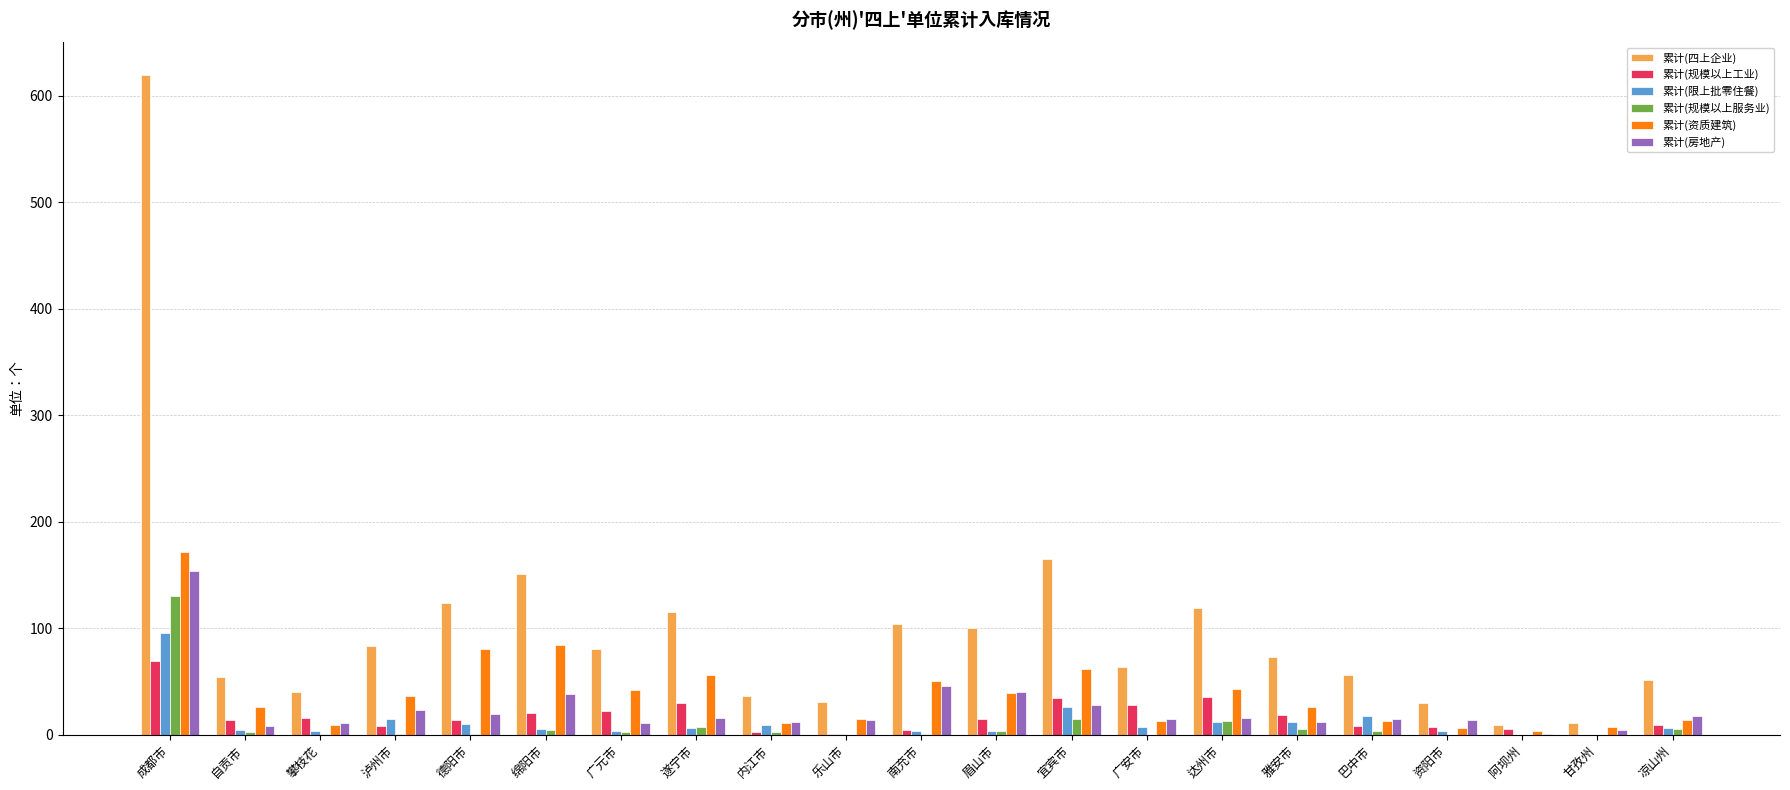

Between 泸州市 and 乐山市, which series saw the biggest shift?

累计(四上企业)